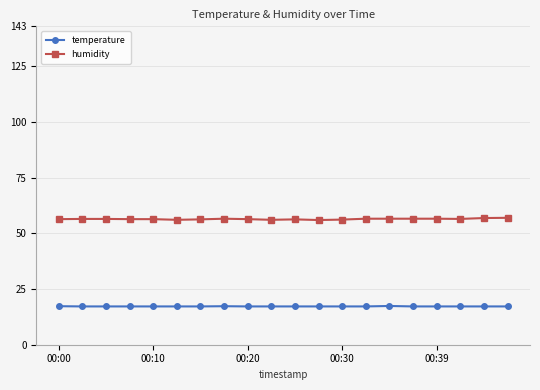

Does the chart display data point markers on the line(s)?

Yes